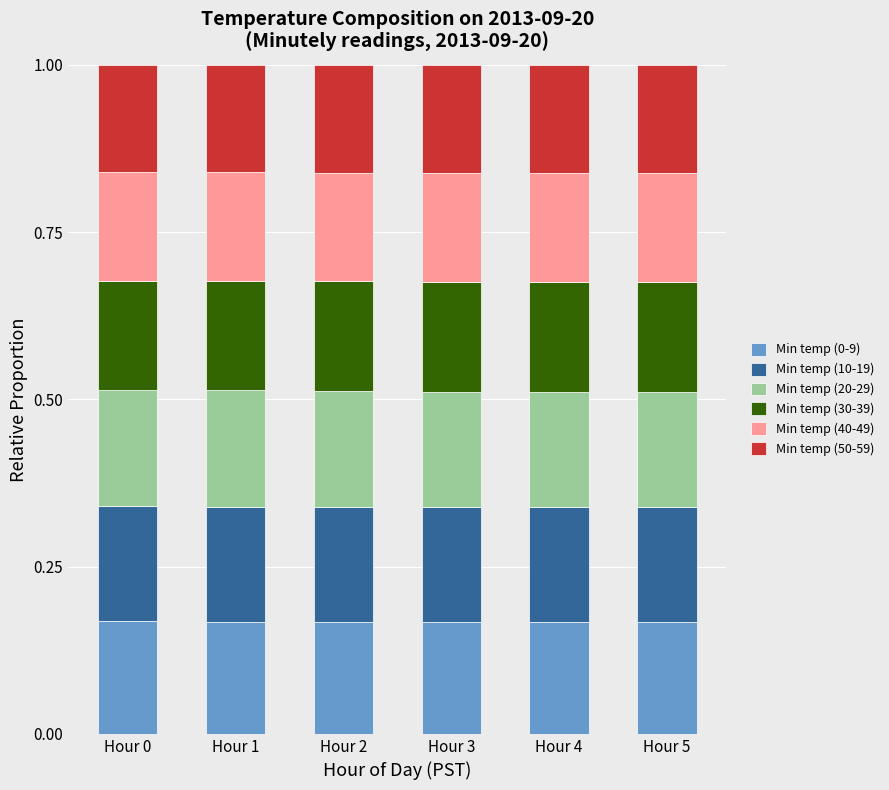

What are all the series names shown in the legend?

Min temp (0-9), Min temp (10-19), Min temp (20-29), Min temp (30-39), Min temp (40-49), Min temp (50-59)